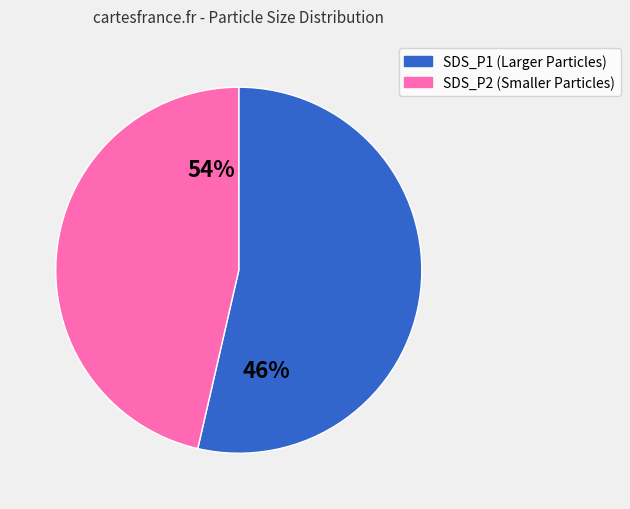

The 28 slice represents 14% of the pie. True or false?

False